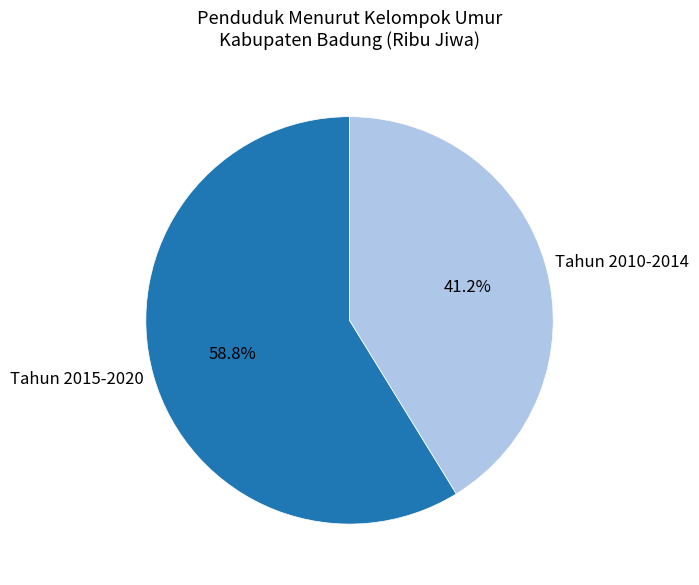

Rank the categories by value from highest to lowest.

Tahun 2015-2020, Tahun 2010-2014